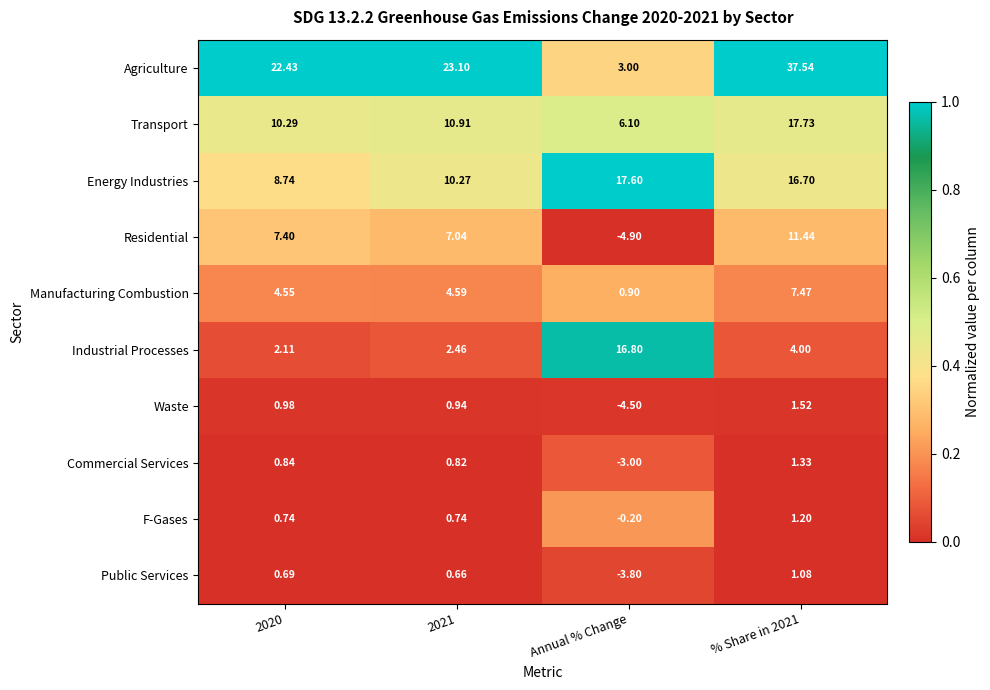

Rank the series at % Share in 2021 from lowest to highest value.

Public Services, F-Gases, Commercial Services, Waste, Industrial Processes, Manufacturing Combustion, Residential, Energy Industries, Transport, Agriculture